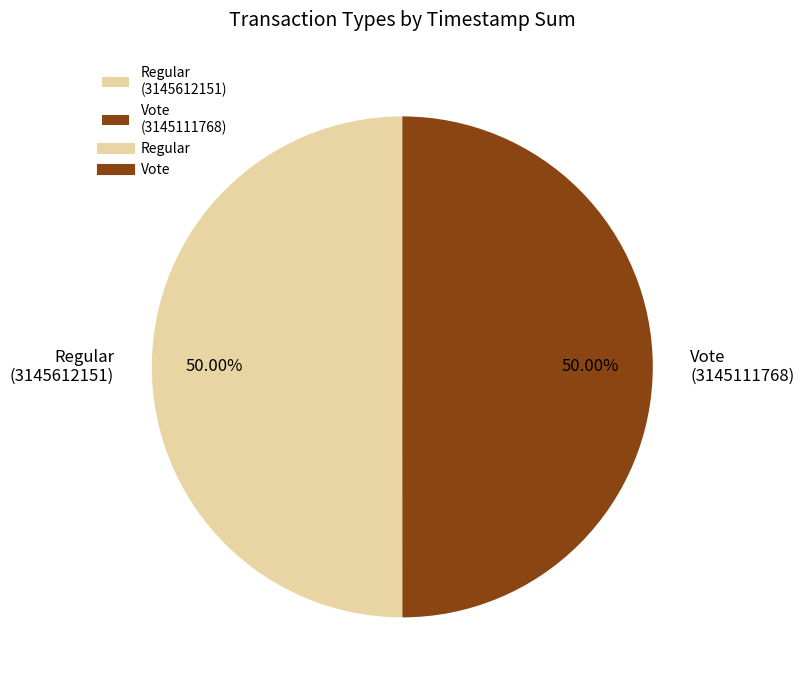

Approximately how many times larger is the value at Regular (3145612151) compared to Vote (3145111768)?

1.0